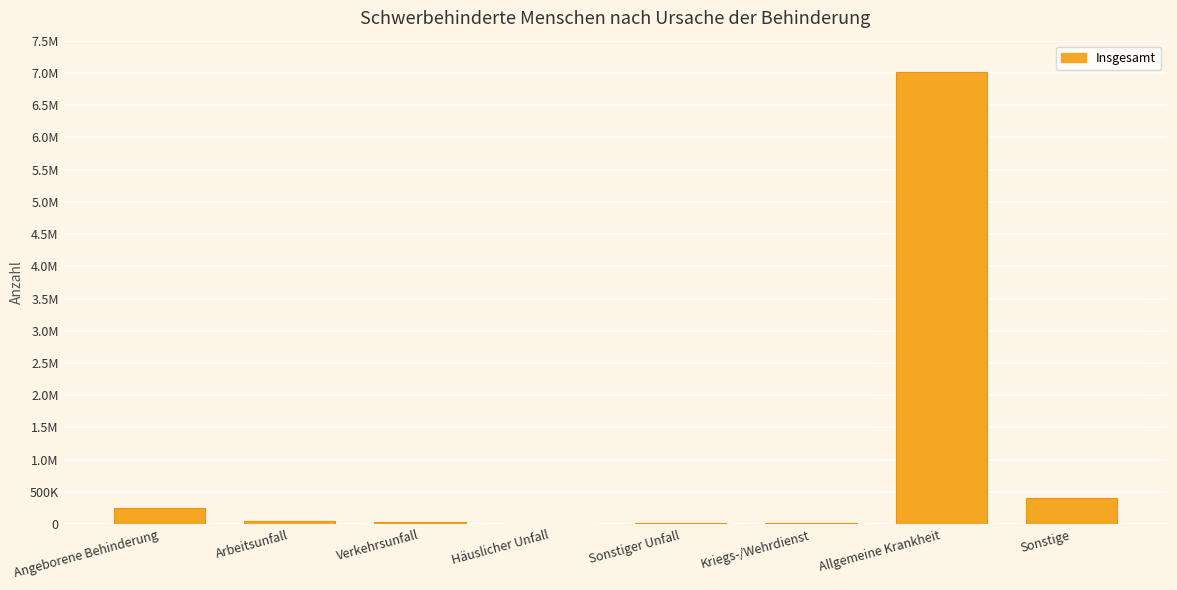

What is the maximum value shown in the chart?

7013055